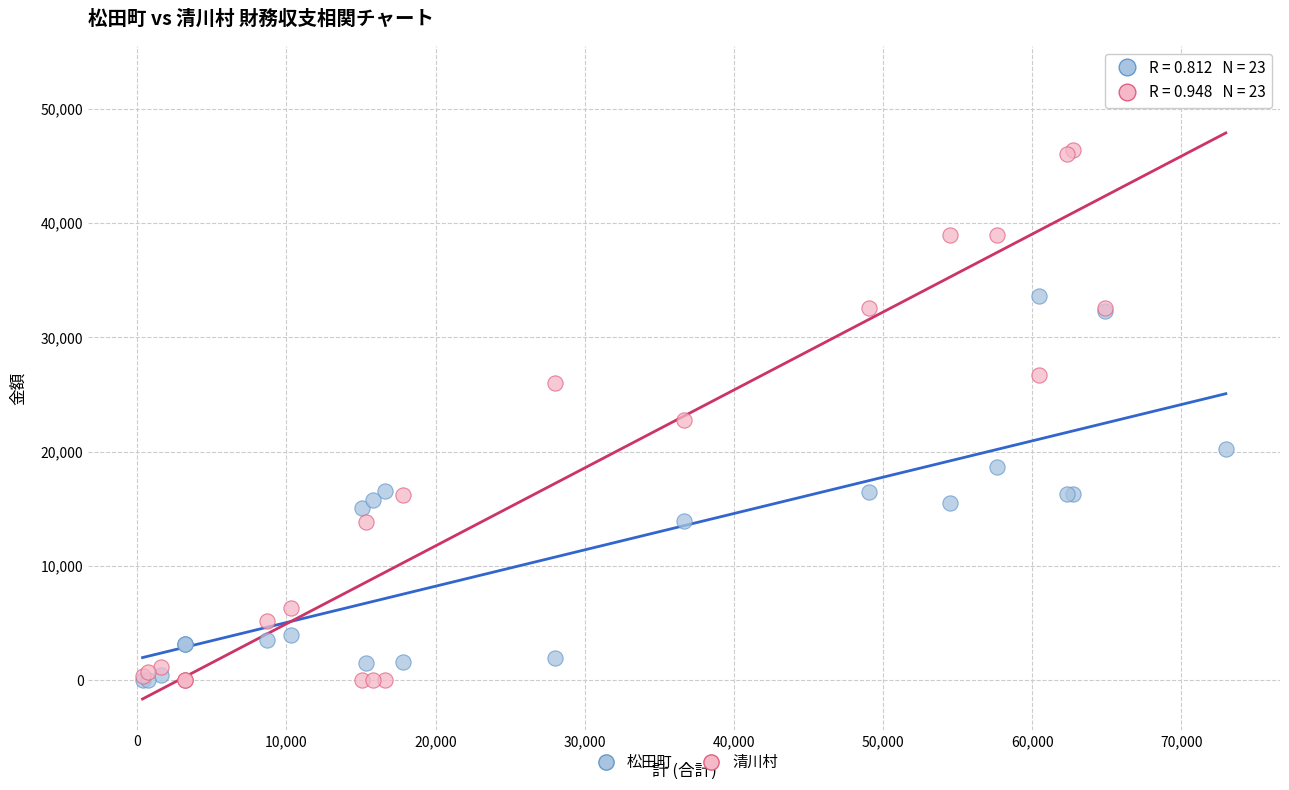

What are all the series names shown in the legend?

松田町, 清川村